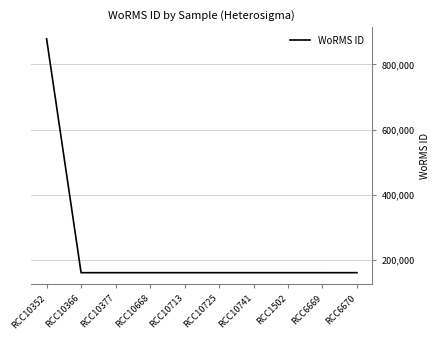

Which has a higher value, RCC1502 or RCC10352?

RCC10352